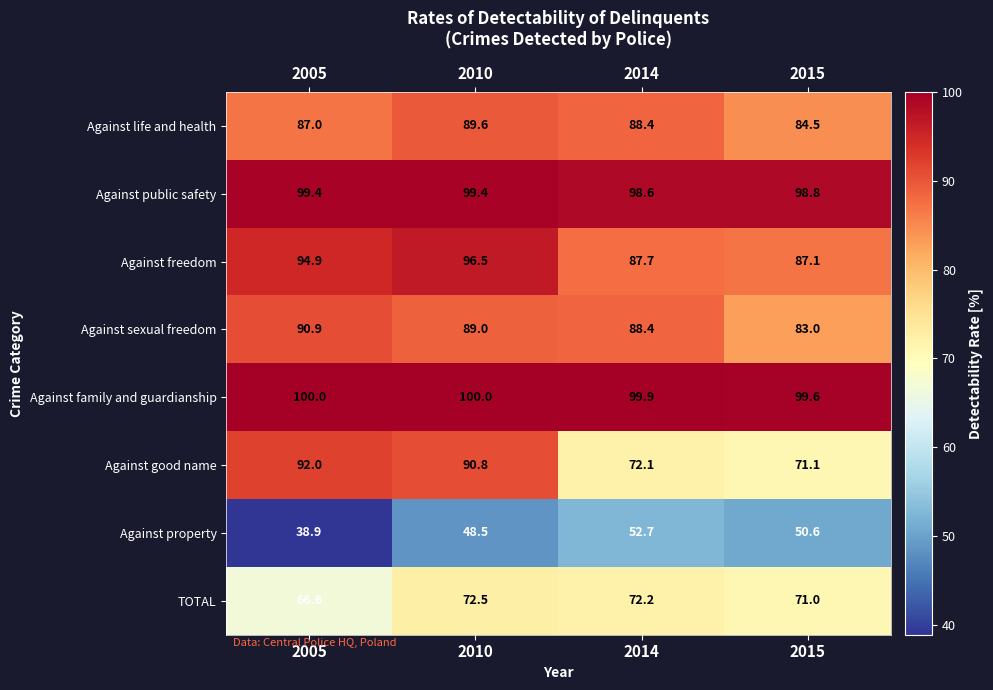

True or false: TOTAL has a value of 45.7 at 2015.

False